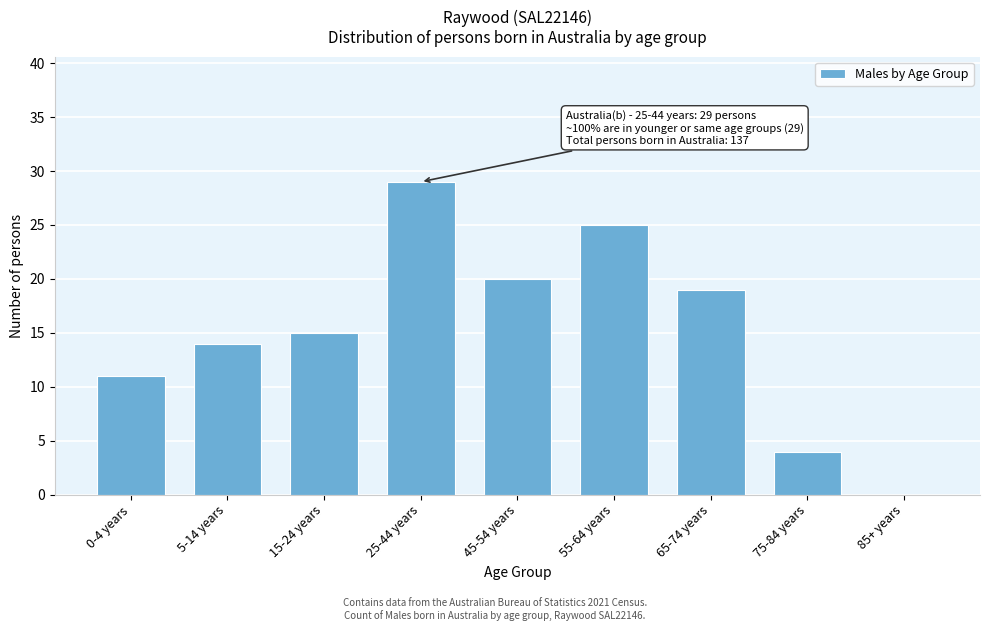

Reading left to right, list all the values displayed in this chart.

0-4 years=11	5-14 years=14	15-24 years=15	25-44 years=29	45-54 years=20	55-64 years=25	65-74 years=19	75-84 years=4	85+ years=0